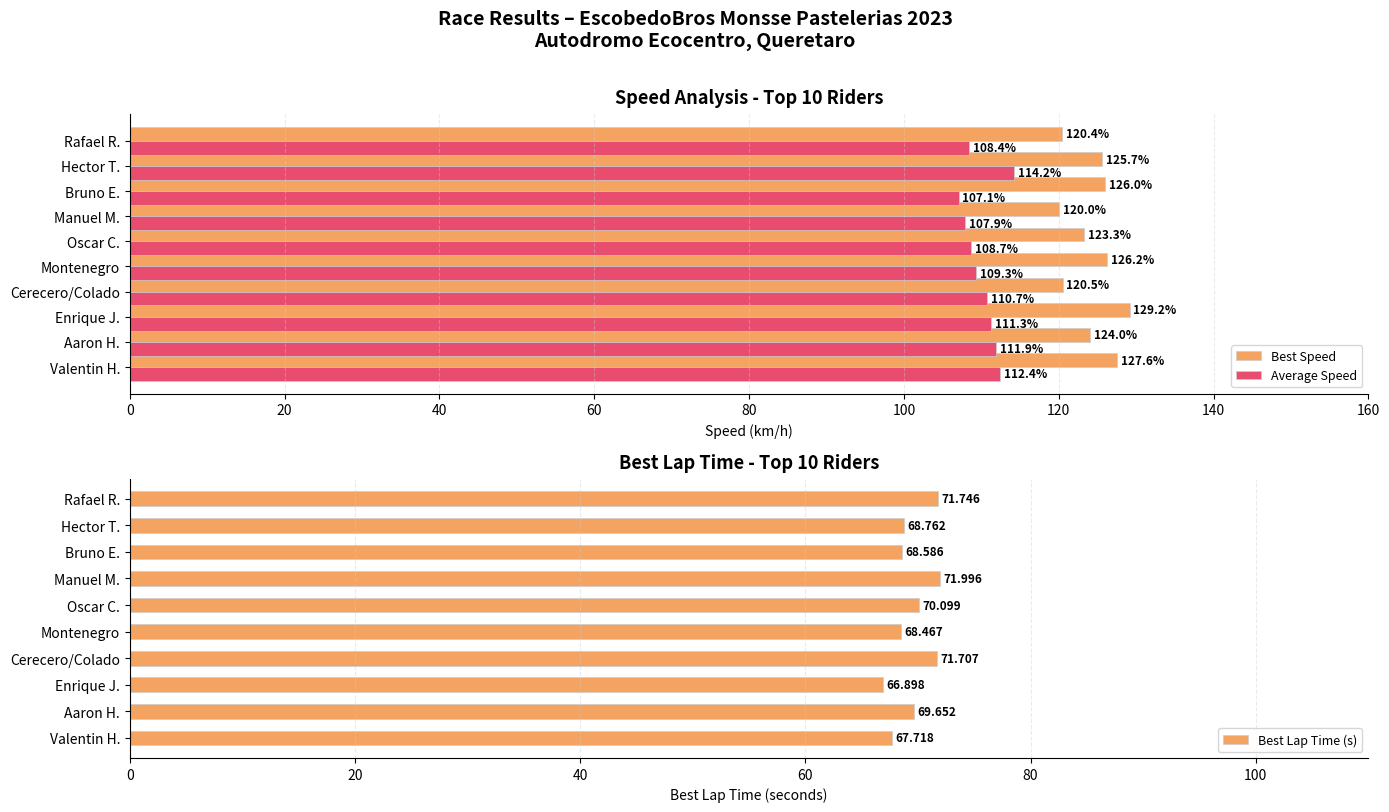

Rank the series by their maximum value, from lowest to highest.

Best Lap Time (s), Average Speed, Best Speed